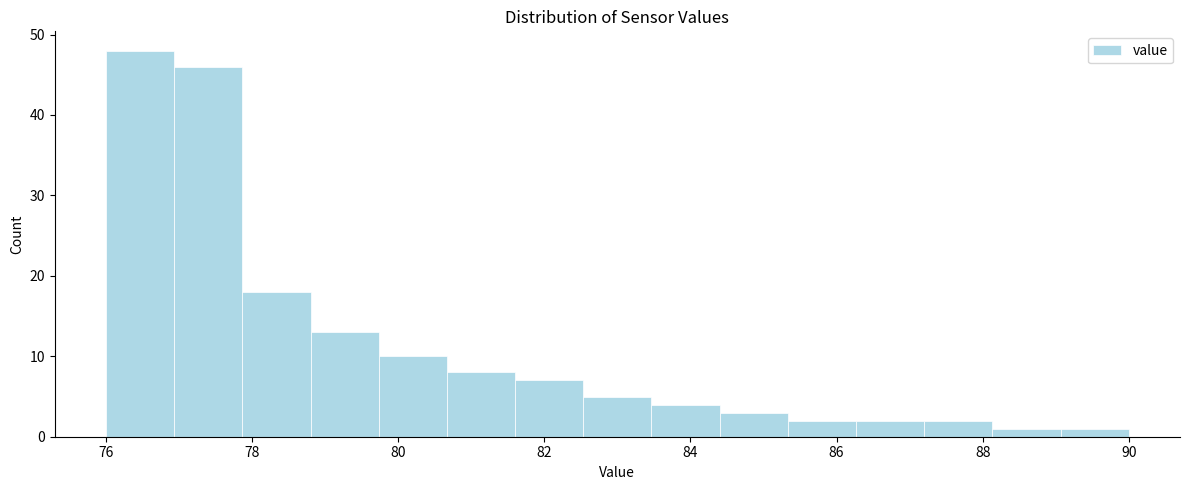

Reading left to right, list every bar in this chart as the range it spans on the x-axis followed by its height. Neither the bar edges nor the heights are printed on the chart, so give them approximately, as read against the axes.

76.0 to 77.0: 48
77.0 to 77.8: 46
77.8 to 78.8: 18
78.8 to 79.8: 13
79.8 to 80.6: 10
80.6 to 81.6: 8
81.6 to 82.6: 7
82.6 to 83.4: 5
83.4 to 84.4: 4
84.4 to 85.4: 3
85.4 to 86.2: 2
86.2 to 87.2: 2
87.2 to 88.2: 2
88.2 to 89.0: 1
89.0 to 90.0: 1